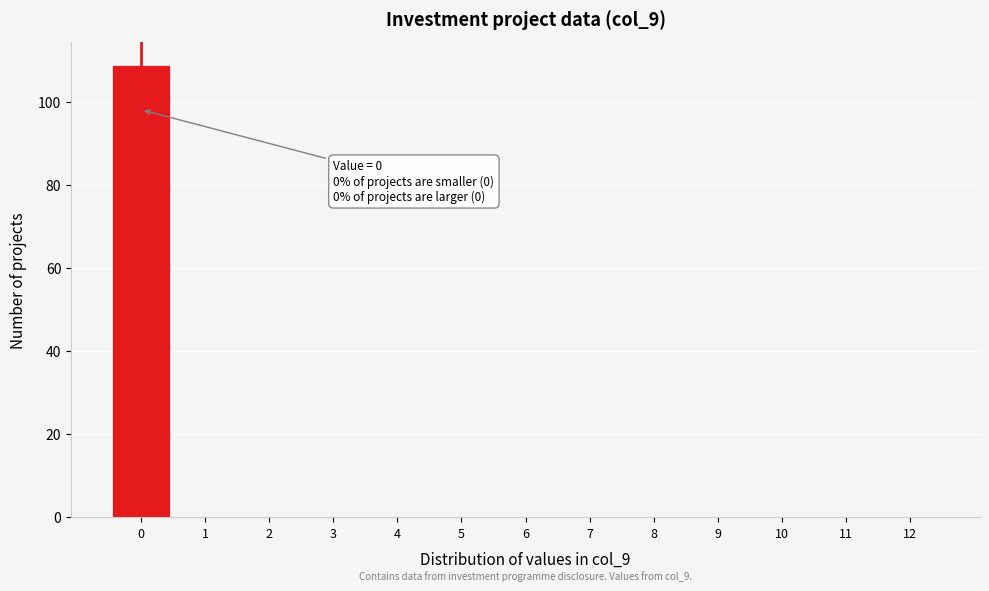

Which range on the x-axis has the tallest bar?

-0.5 to 0.5